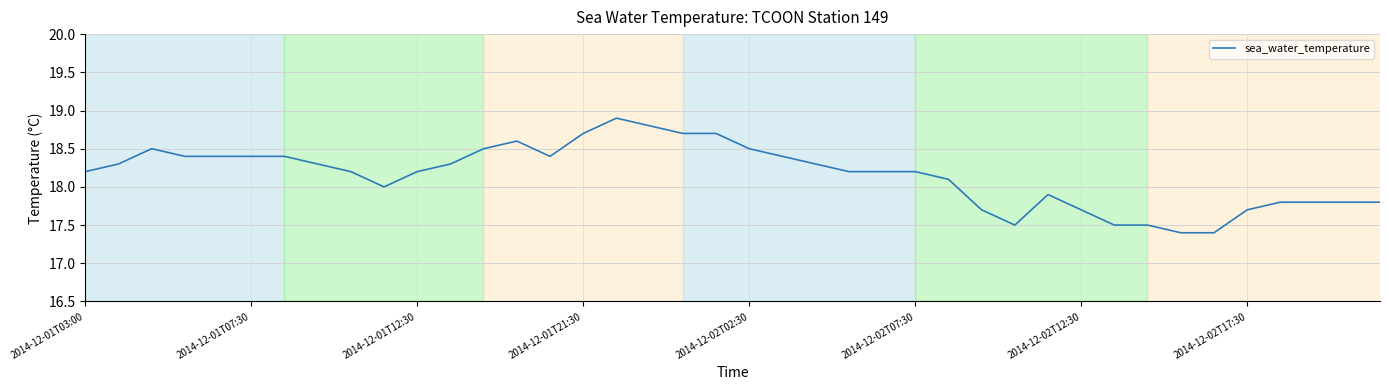

What is the smallest value displayed?

17.4